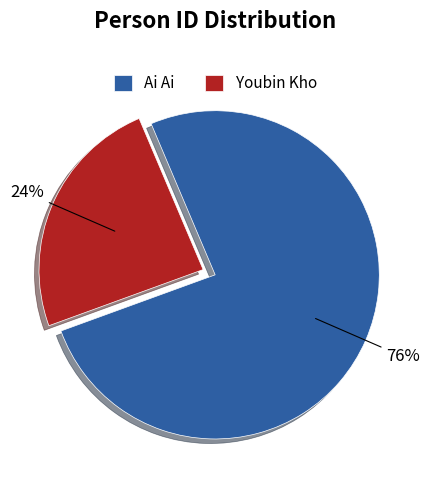

Approximately how many times larger is the value at Youbin Kho compared to Ai Ai?

0.3